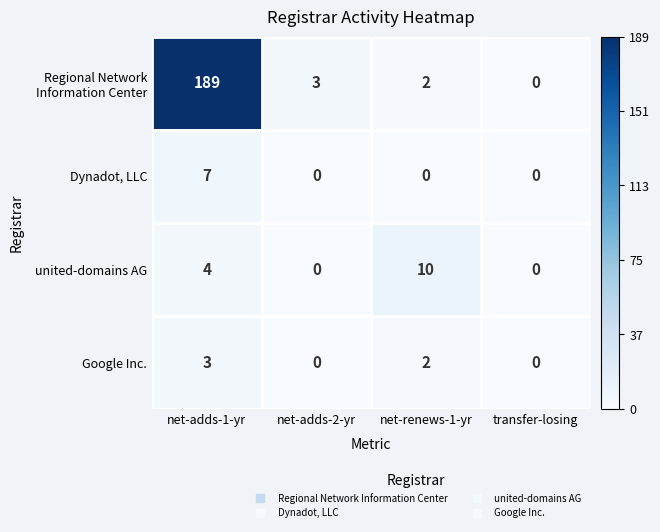

The value of united-domains AG at net-adds-1-yr is 4. True or false?

True